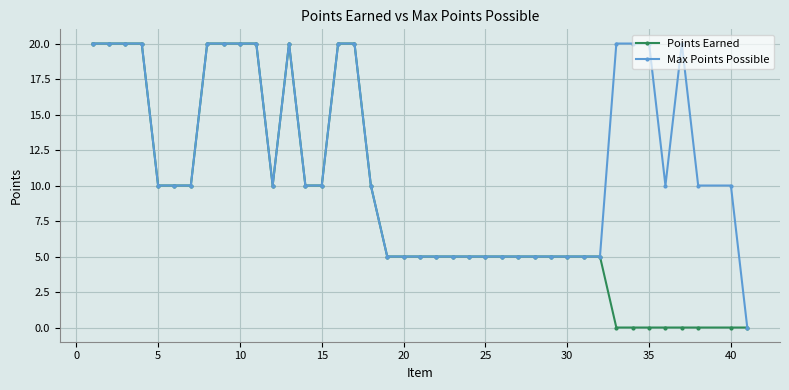

List the series in order of their overall mean, highest first.

Max Points Possible, Points Earned